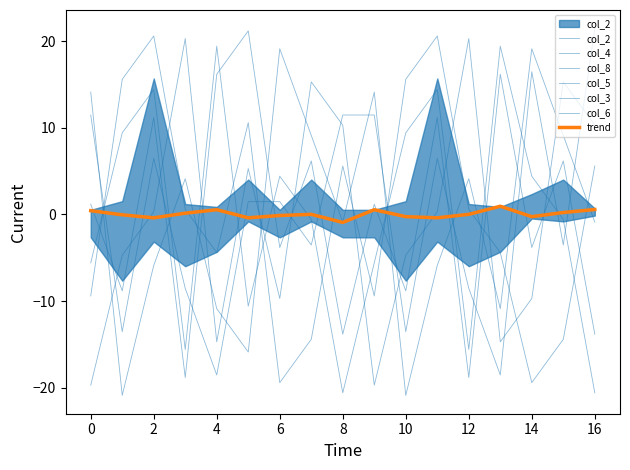

How many categories are shown in the chart?

17